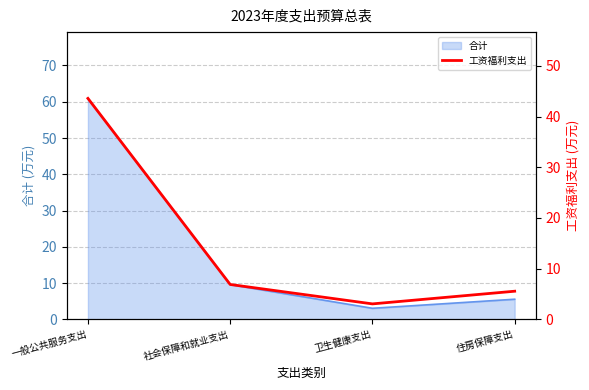

At which category does the data reach its first local valley?

卫生健康支出